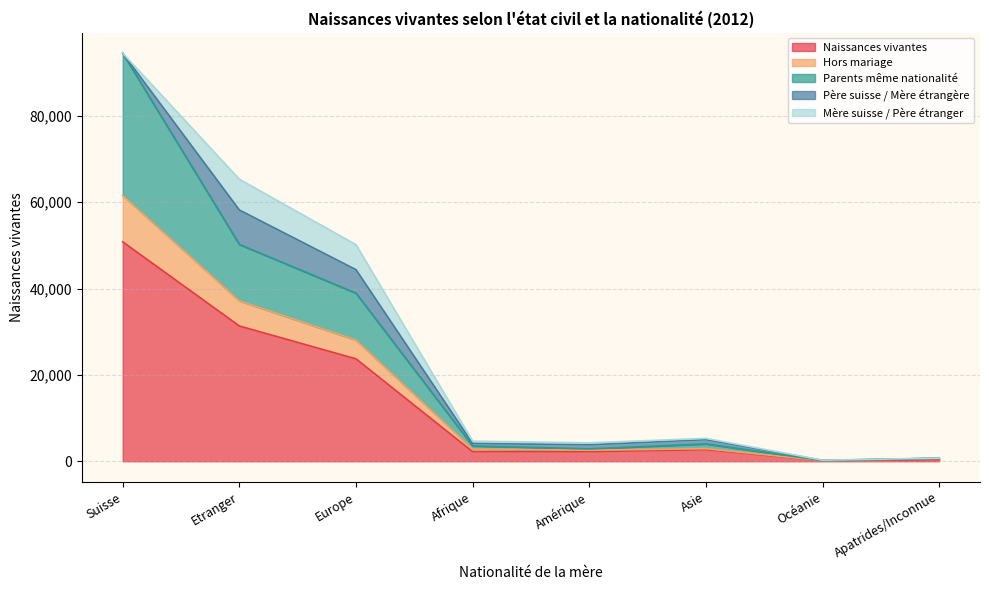

At which category does the chart reach its minimum across all series?

Océanie